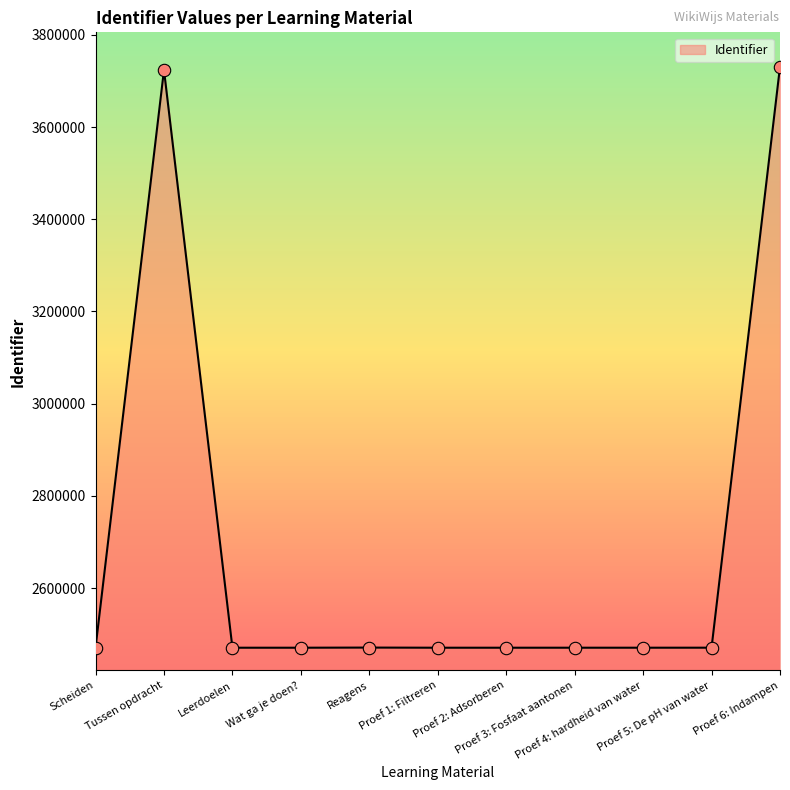

Approximately how many times larger is the value at Leerdoelen compared to Proef 6: Indampen?

0.7